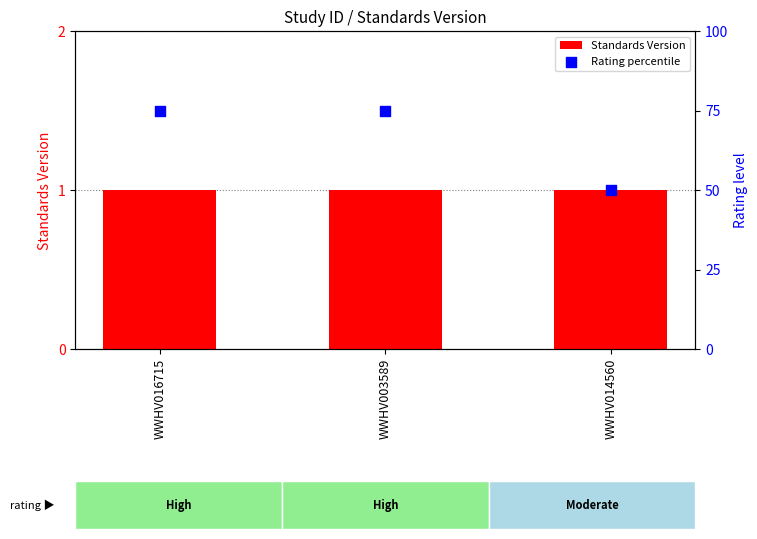

Is the value of Standards Version at WWHV014560 greater than the value of Rating percentile at WWHV016715?

No